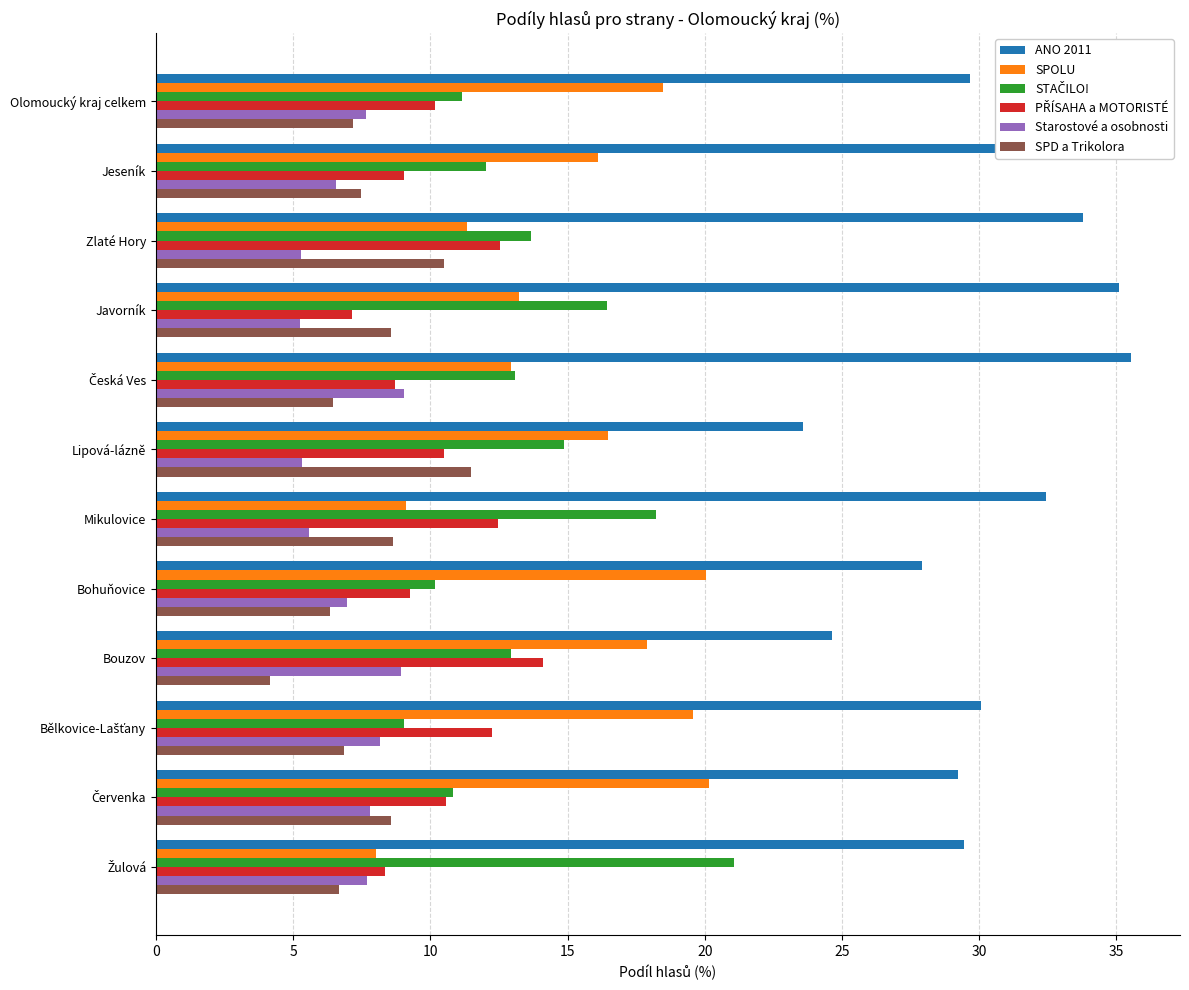

Which series has the largest total across all categories?

ANO 2011